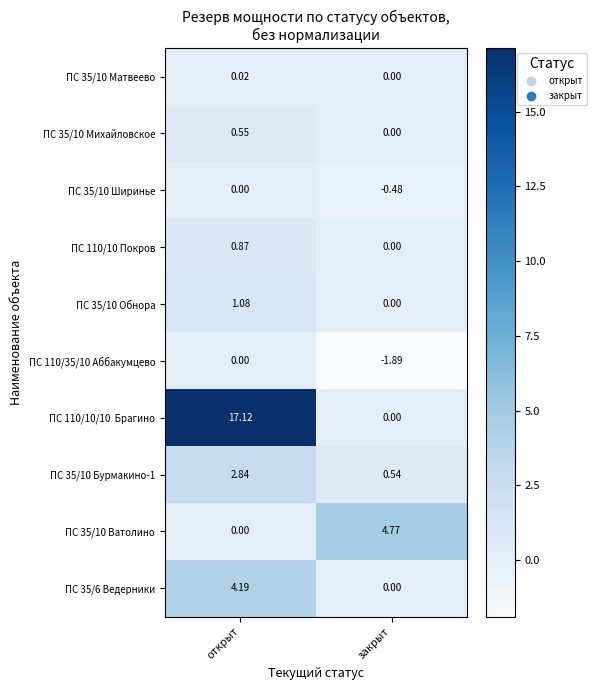

List the labels in order of ПС 35/10 Ширинье value, largest first.

открыт, закрыт